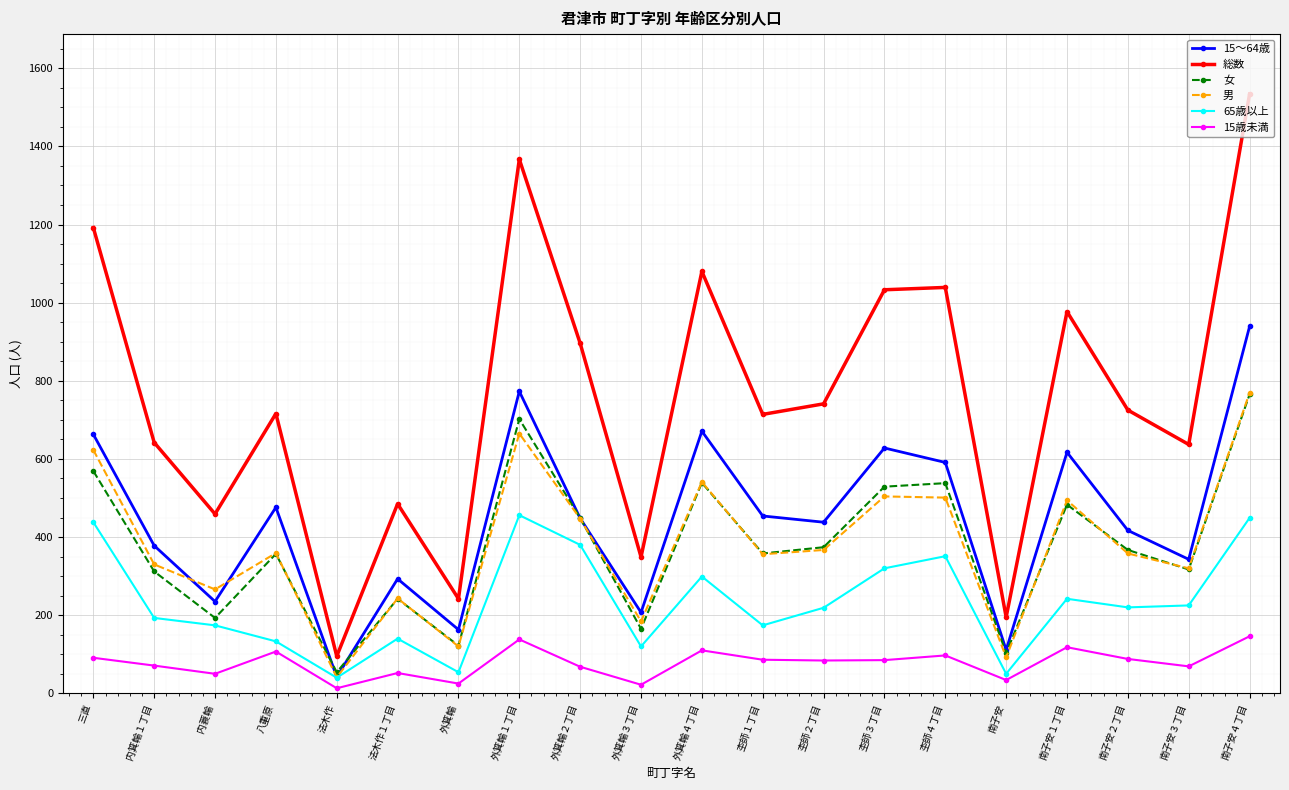

True or false: 15歳未満 and 女 intersect in this chart.

False